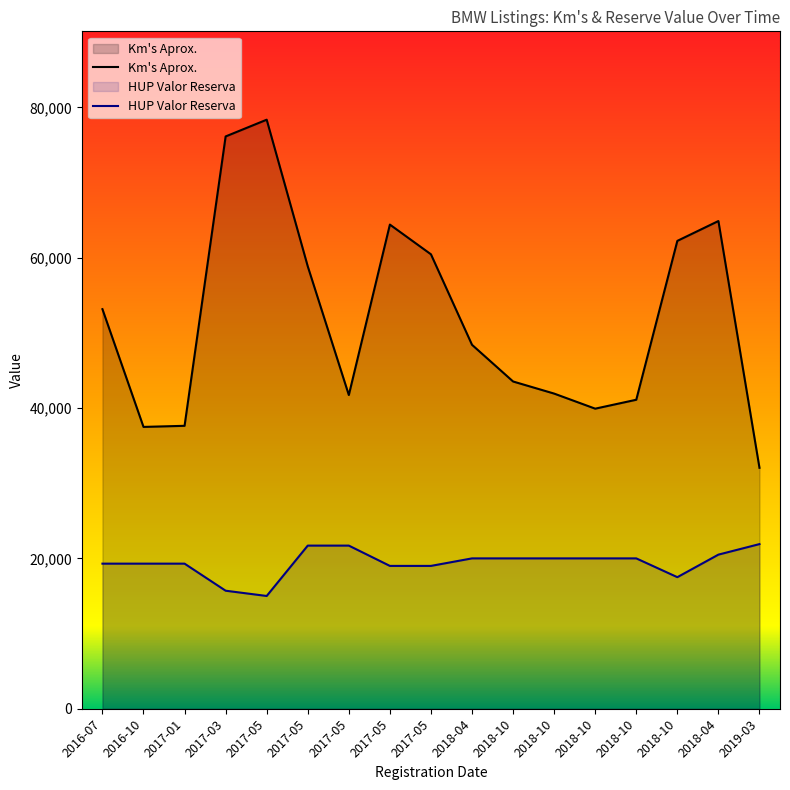

Does the chart have visible grid lines?

No